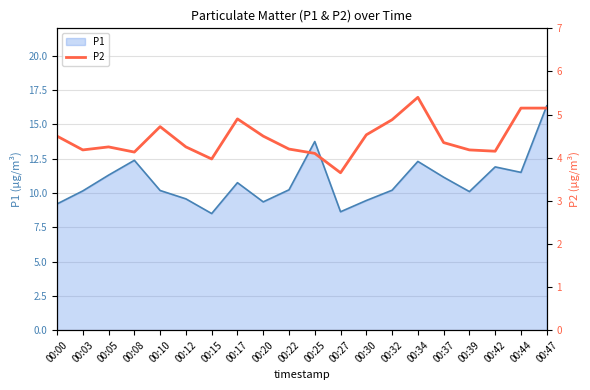

How many lines are shown in the chart?

1